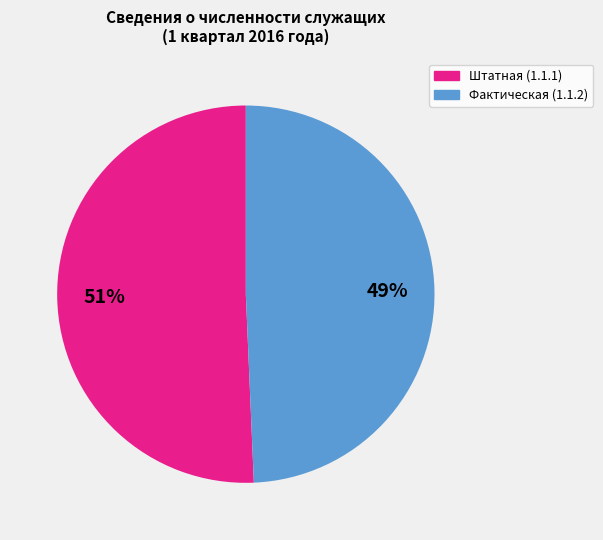

To the nearest percent, what is the average slice percentage?

50%